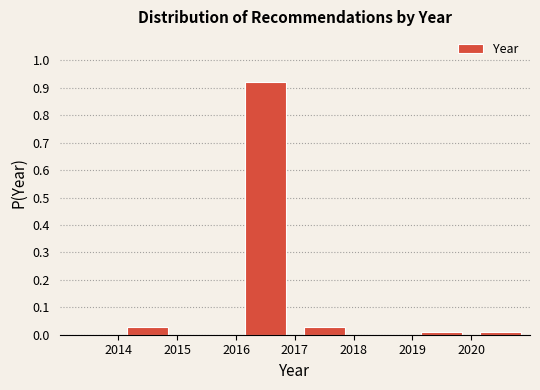

Reading left to right, transcribe this chart: for each bar, give the range it covers on the x-axis and its height. The values are not printed on the chart, so give them approximately, as read against the axis.

2013 to 2014: 0
2014 to 2015: 0.03
2015 to 2016: 0
2016 to 2017: 0.92
2017 to 2018: 0.03
2018 to 2019: 0
2019 to 2020: under 0.01
2020 to 2021: under 0.01